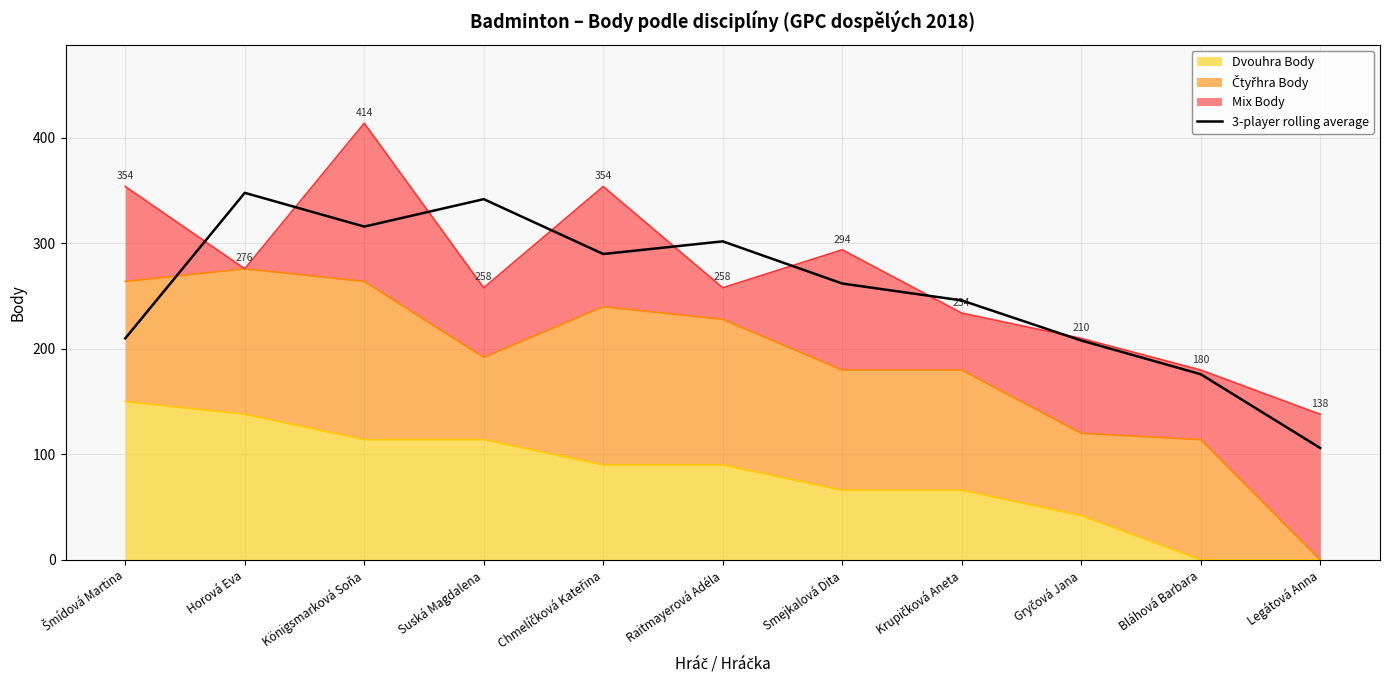

Does the chart display data point markers on the line(s)?

No